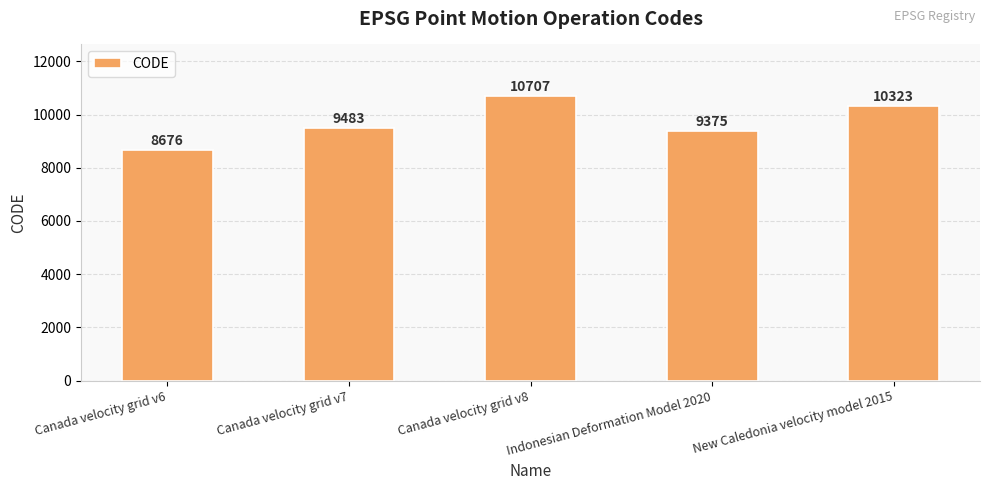

What is the approximate value at Canada velocity grid v7, to the nearest 50?

9500